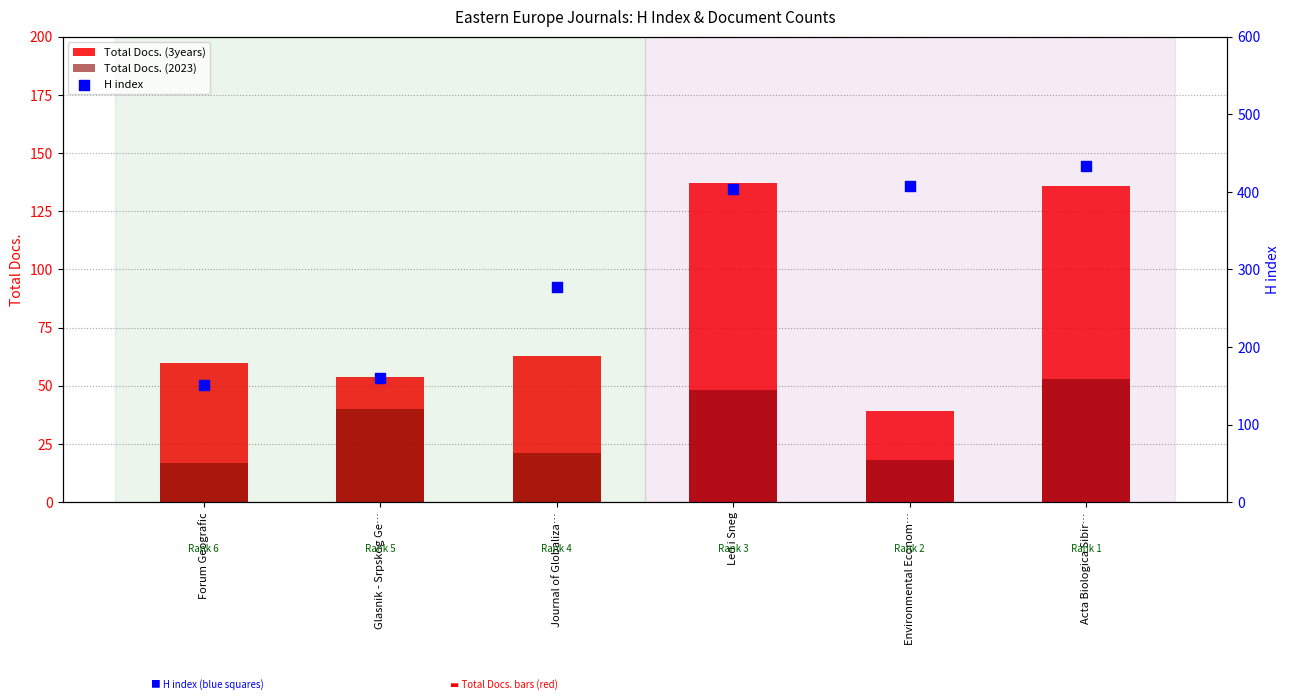

What is the total value across all series at Forum Geografic?

228